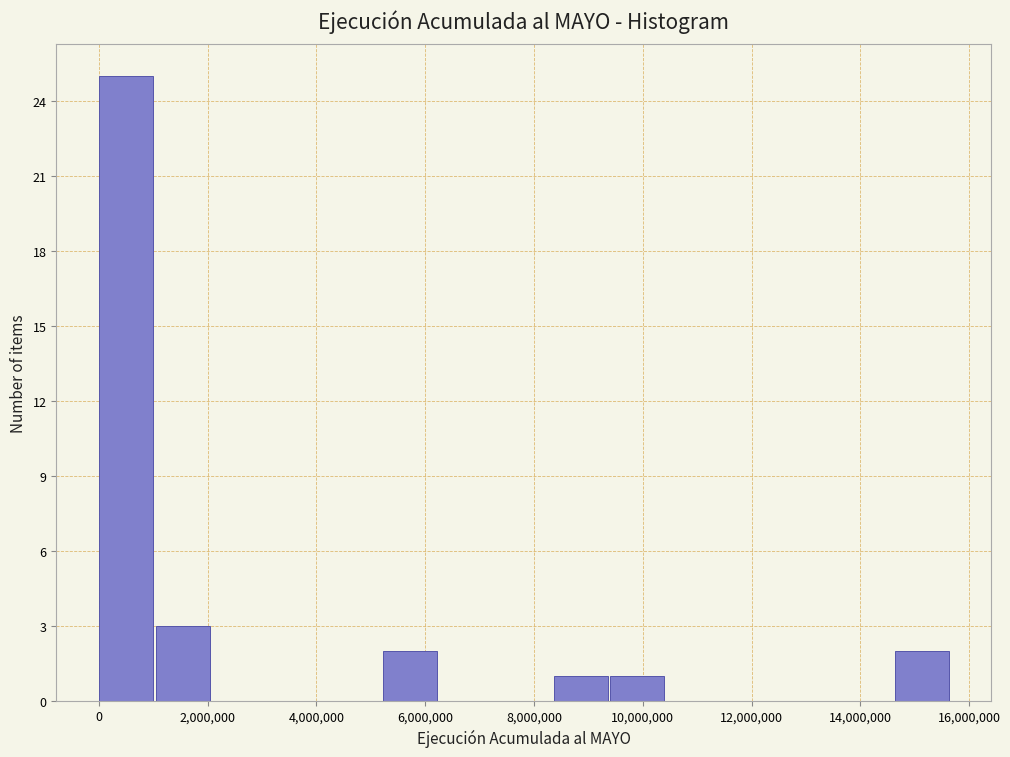

How tall is the bar that spans 9400000 to 10400000 on the x-axis? Neither the bar edges nor the heights are printed on the chart, so give them approximately, as read against the axes.

1